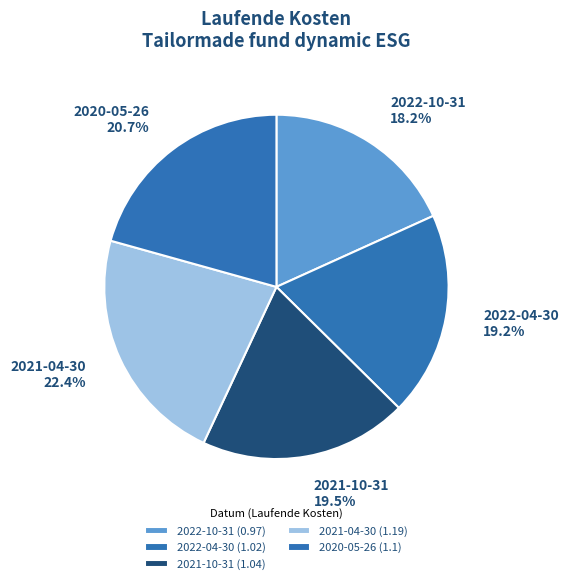

To the nearest percent, what portion does 2022-04-30 represent?

19%